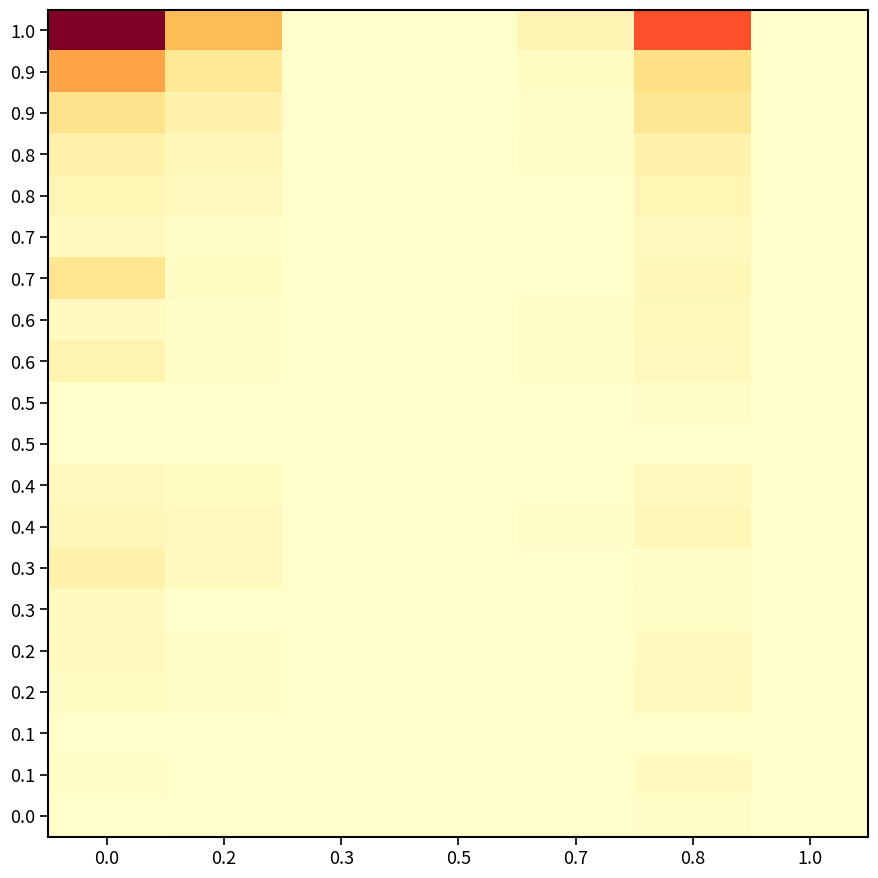

How many categories are shown in the chart?

7